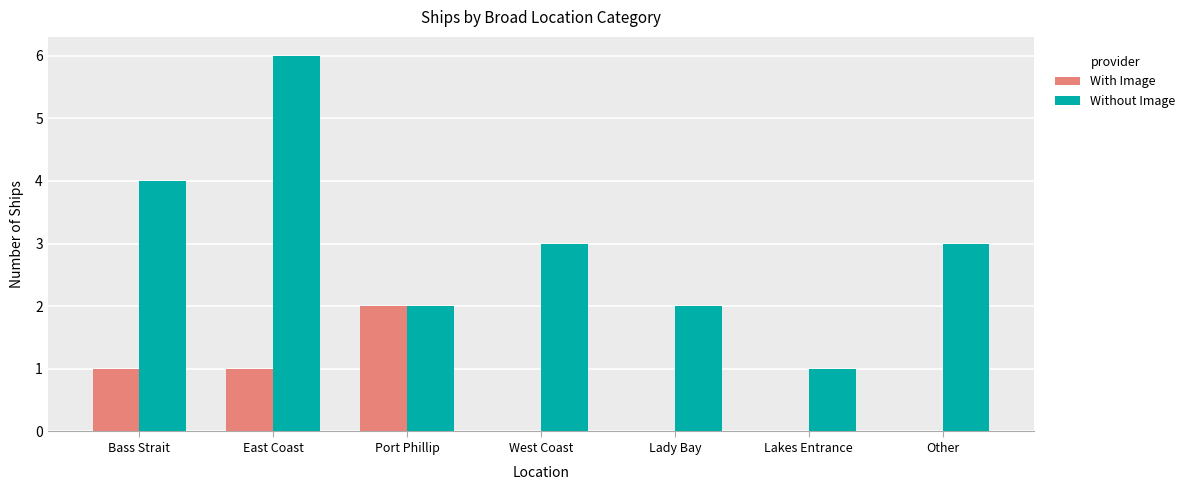

True or false: With Image has a value of 1 at East Coast.

True